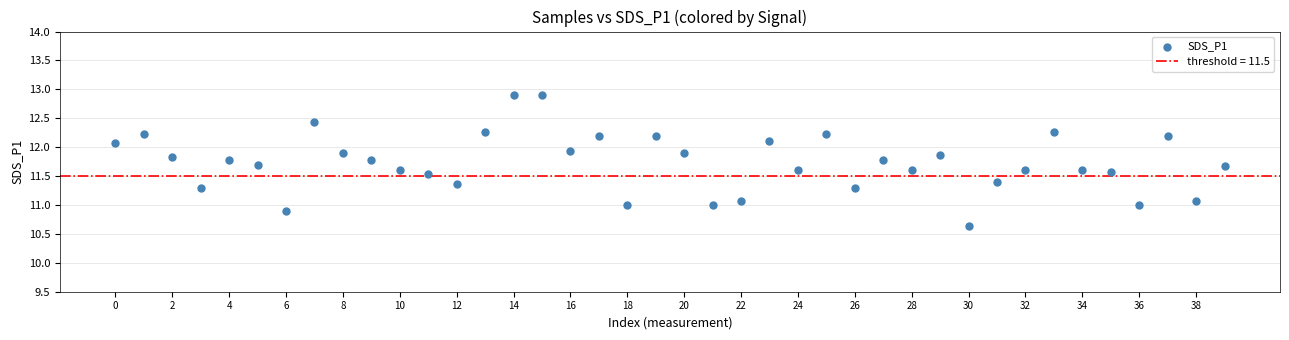

What is the range of Y values (max minus min)?

2.3